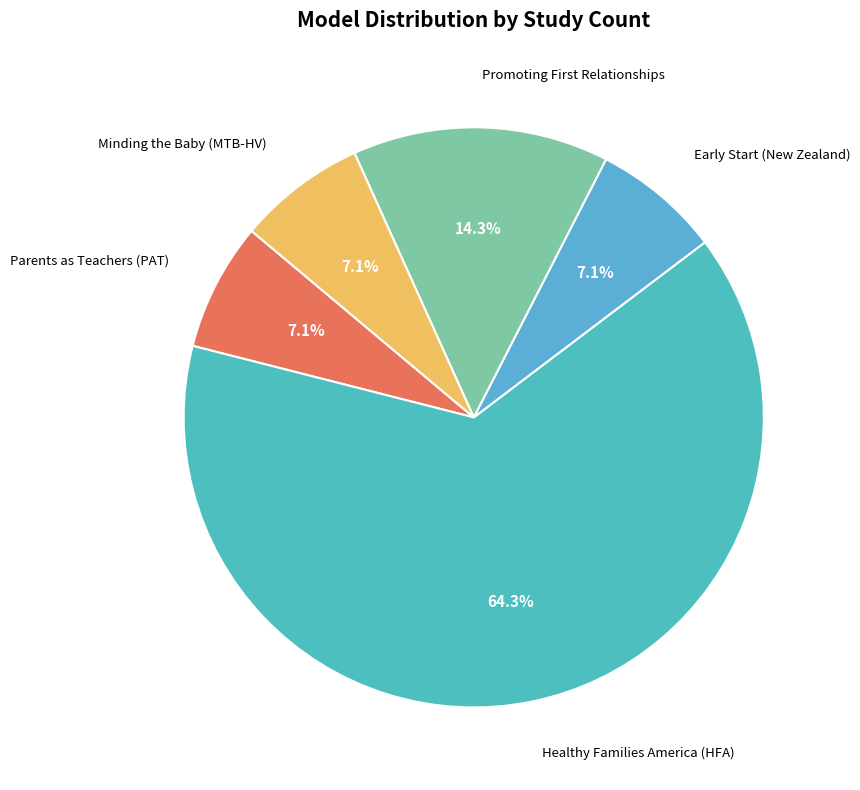

What is the largest slice in the pie chart?

Healthy Families America (HFA)